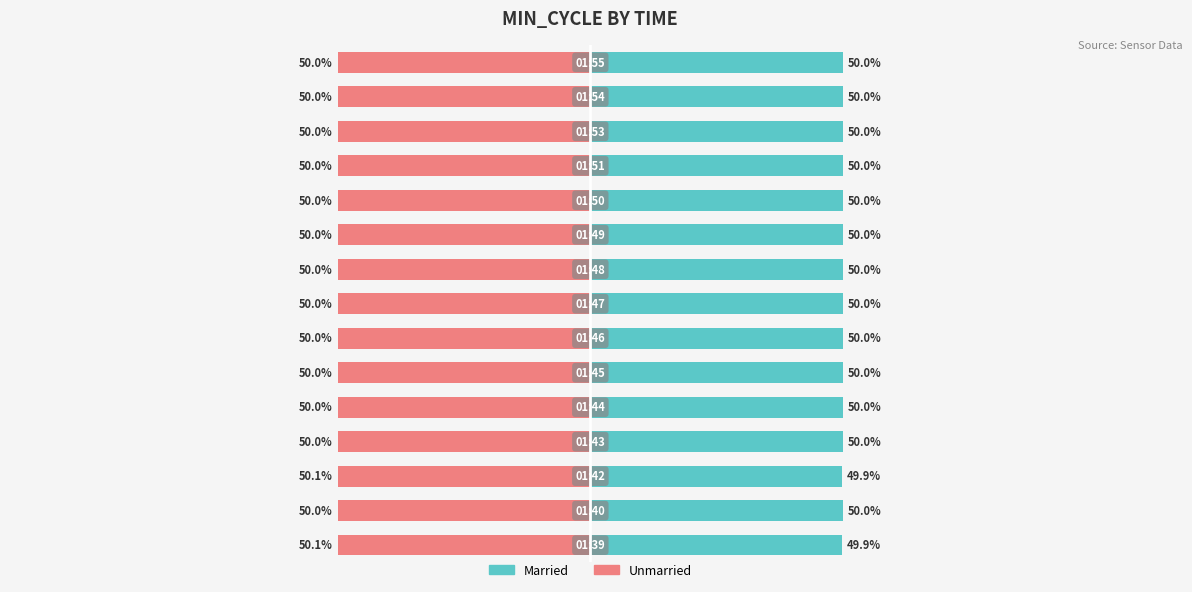

The Unmarried series shows -50.0 at 11. True or false?

True